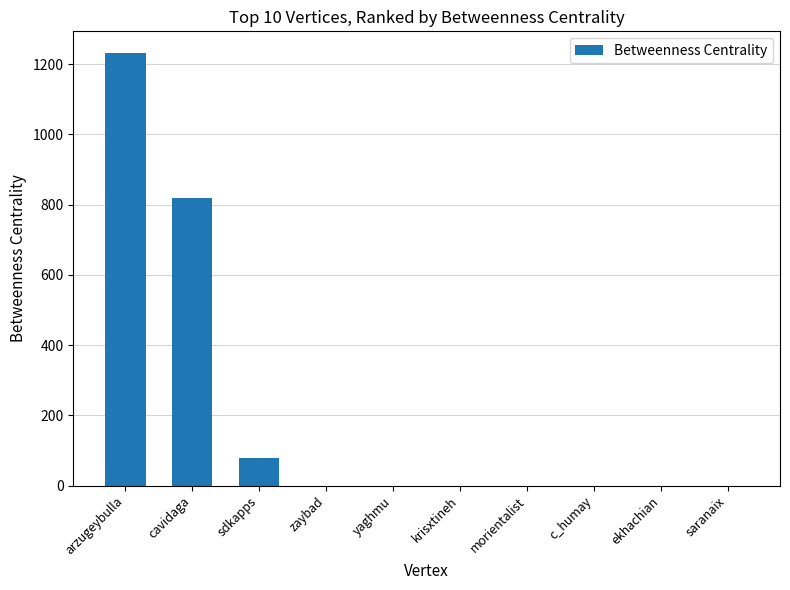

Reading left to right, list all the values displayed in this chart.

1232	818	78	0	0	0	0	0	0	0